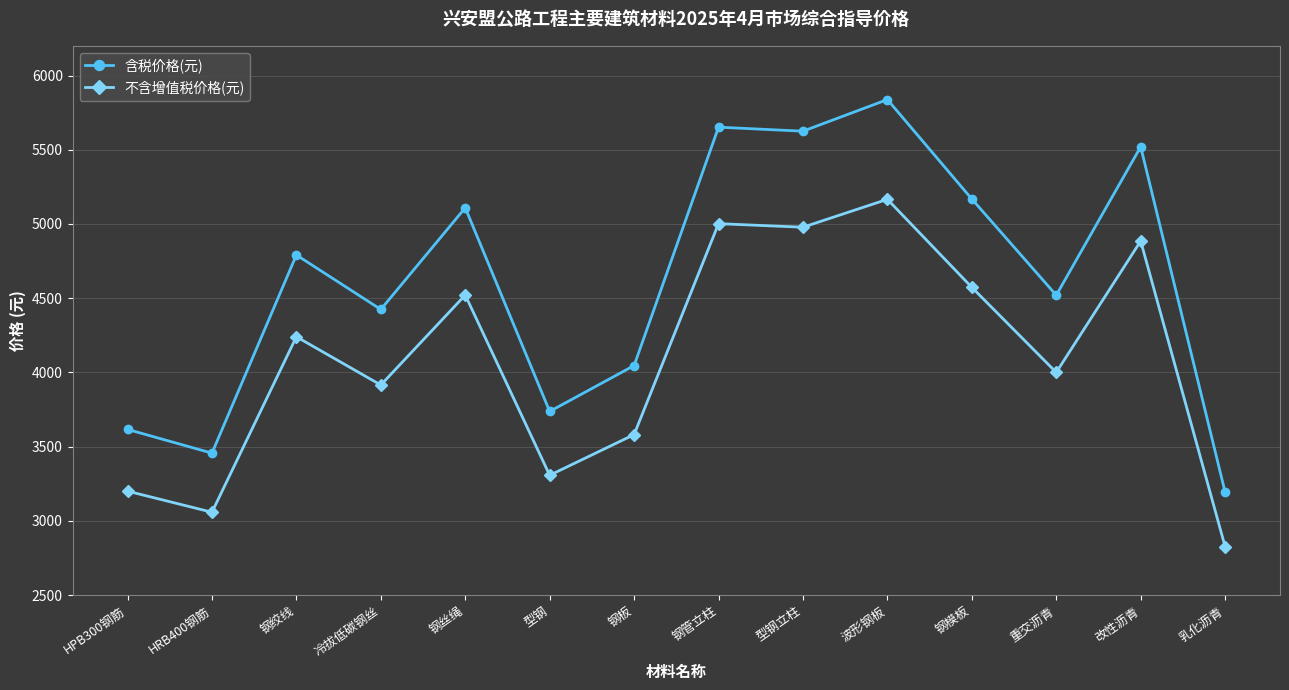

Is it true that 含税价格(元) equals 4791 at 钢绞线?

True